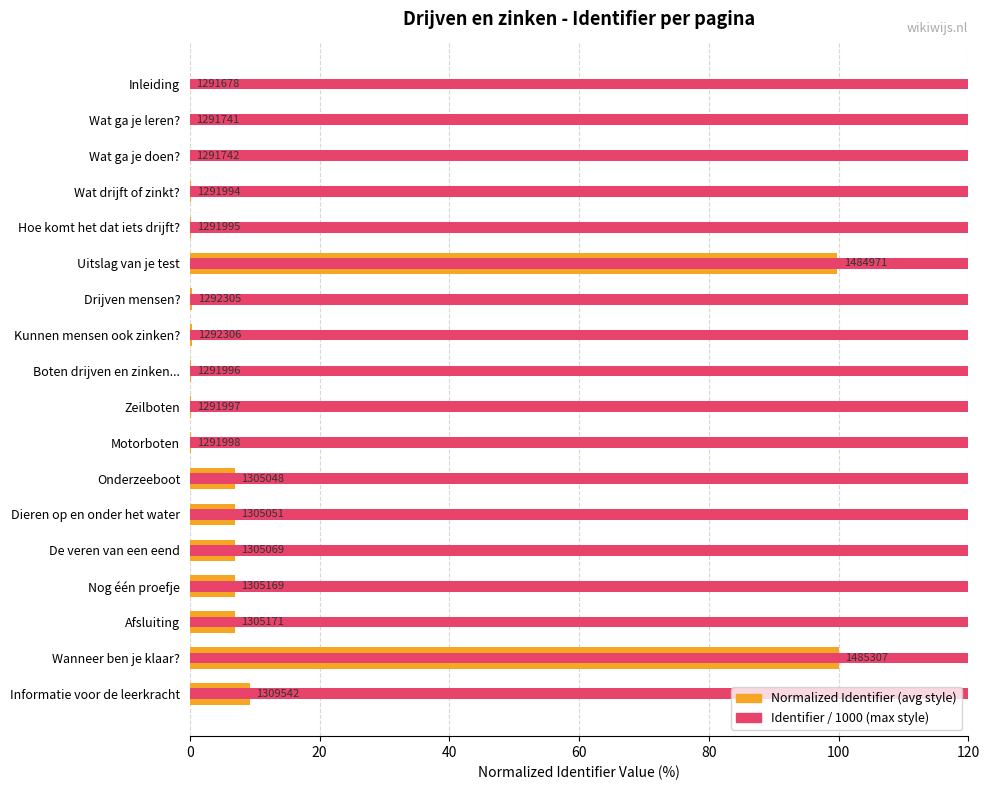

The value of Identifier / 1000 (max style) at Dieren op en onder het water is 856.2. True or false?

False